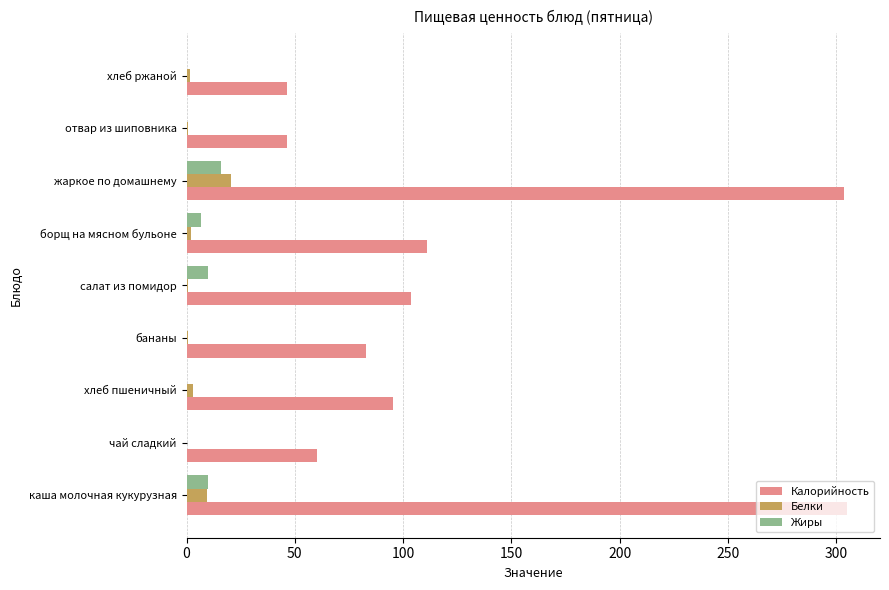

Which series has the largest range (max minus min)?

Калорийность